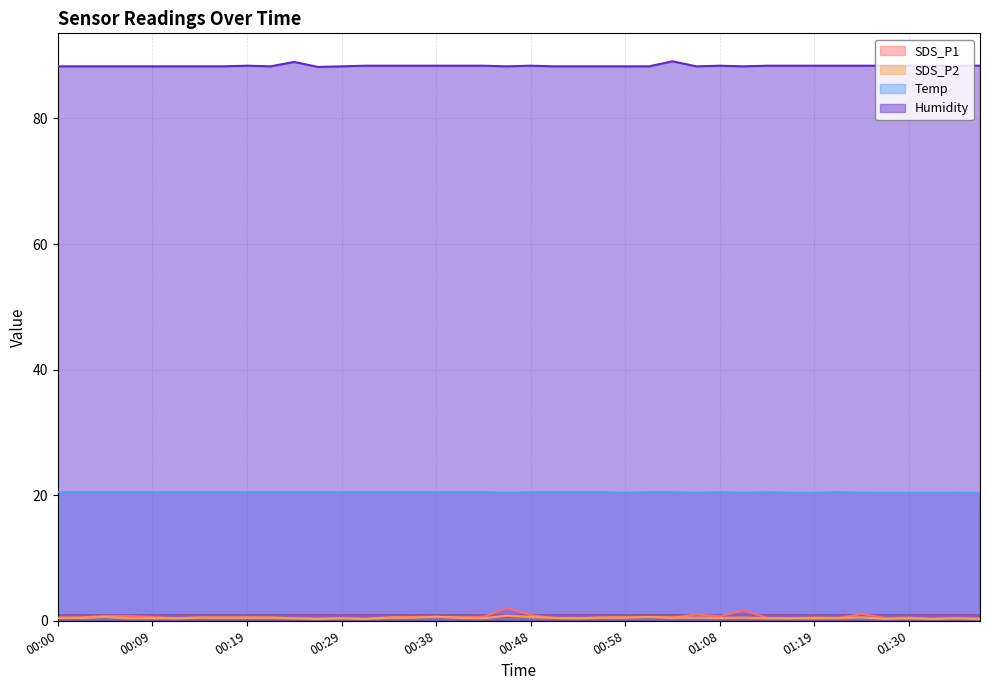

Where is the first local maximum for Temp?

01:08